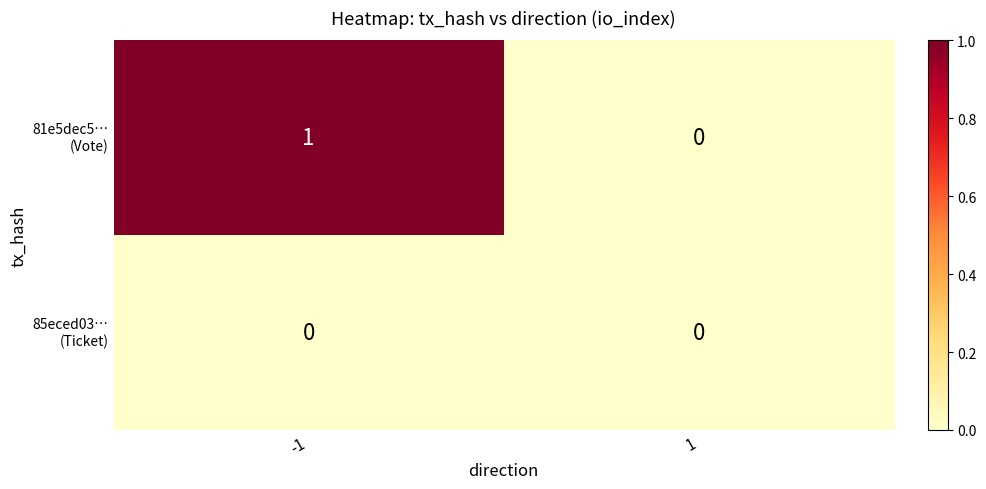

At which category is the sum across all series the highest?

-1